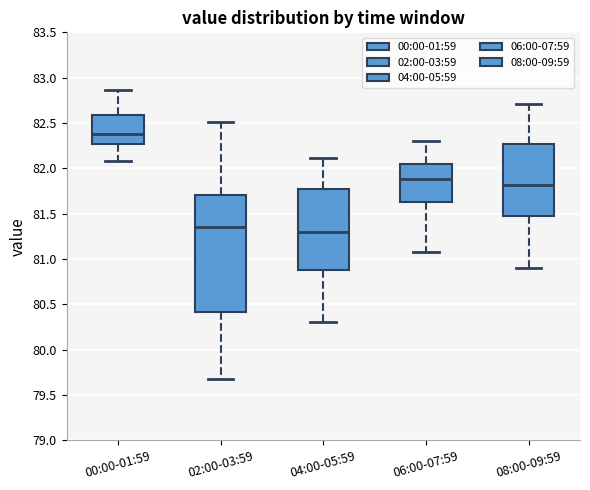

Reading left to right, read every box against the y-axis: the position of its median line, the range the box covers, and the ends of its whiskers. The values are not printed on the chart, so give them approximately, as read against the axis.

00:00-01:59: median 82.40, box 82.25 to 82.60, whiskers 82.10 to 82.85
02:00-03:59: median 81.35, box 80.40 to 81.70, whiskers 79.70 to 82.50
04:00-05:59: median 81.30, box 80.90 to 81.75, whiskers 80.30 to 82.10
06:00-07:59: median 81.90, box 81.65 to 82.05, whiskers 81.10 to 82.30
08:00-09:59: median 81.80, box 81.50 to 82.25, whiskers 80.90 to 82.70